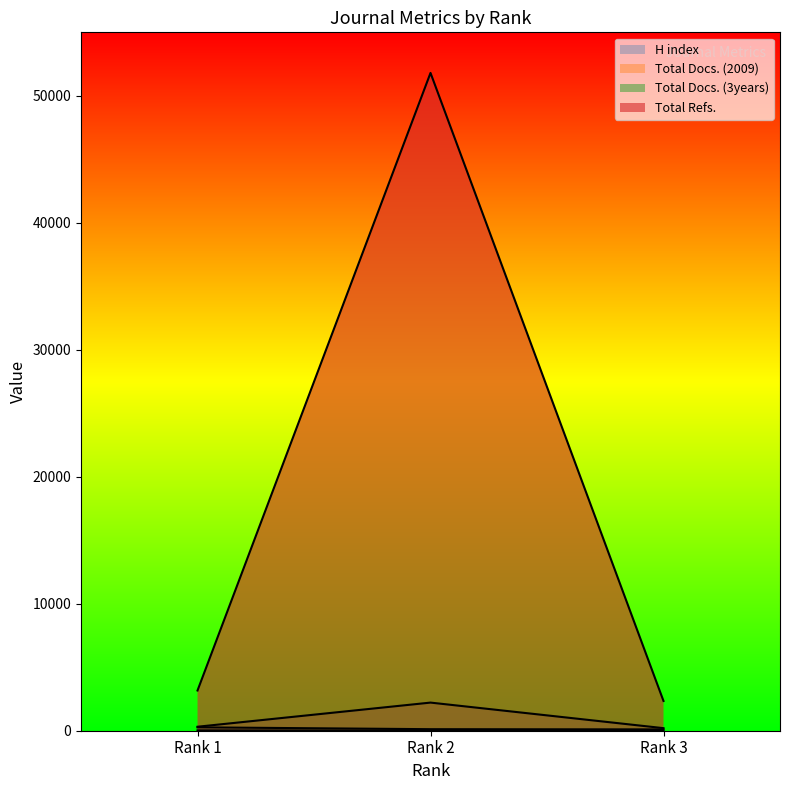

At how many categories does at least one series exceed 43214?

1